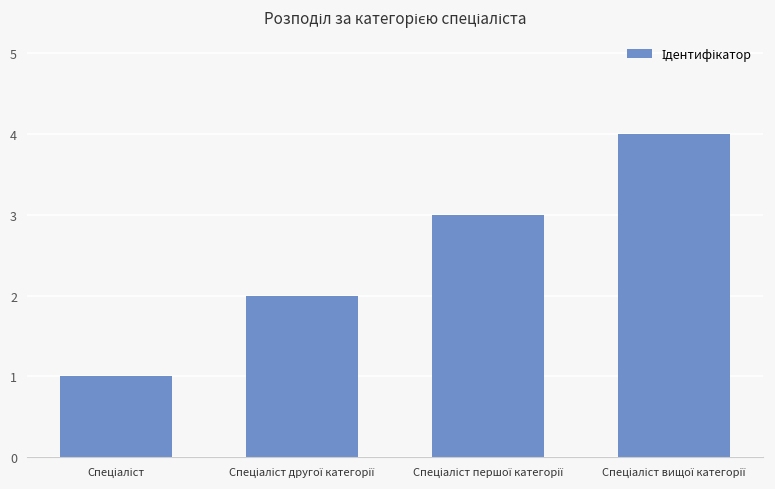

Does the chart contain stacked bars?

No